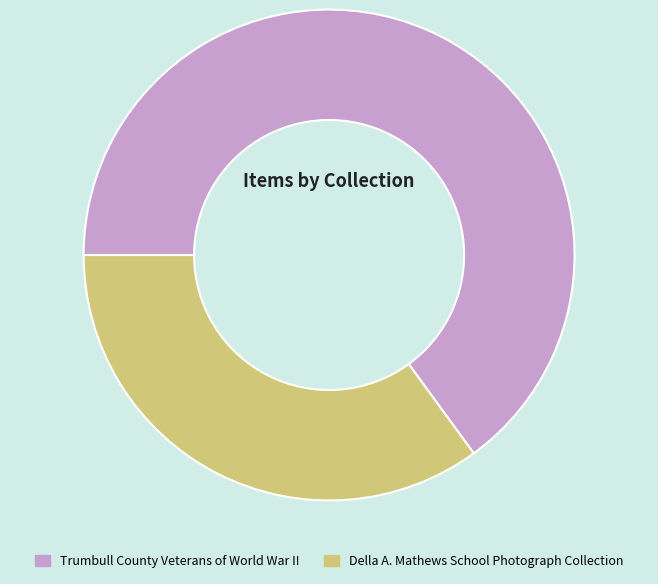

Approximately how many times larger is the value at Della A. Mathews School Photograph Collection compared to Trumbull County Veterans of World War II?

0.5